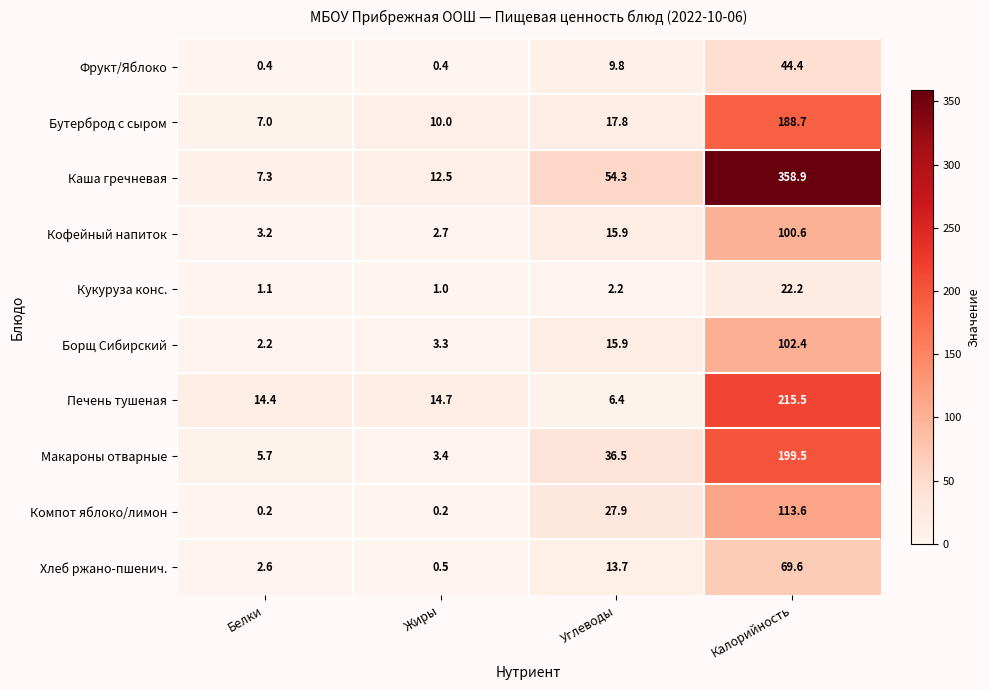

Which category has the highest value across all series?

Калорийность